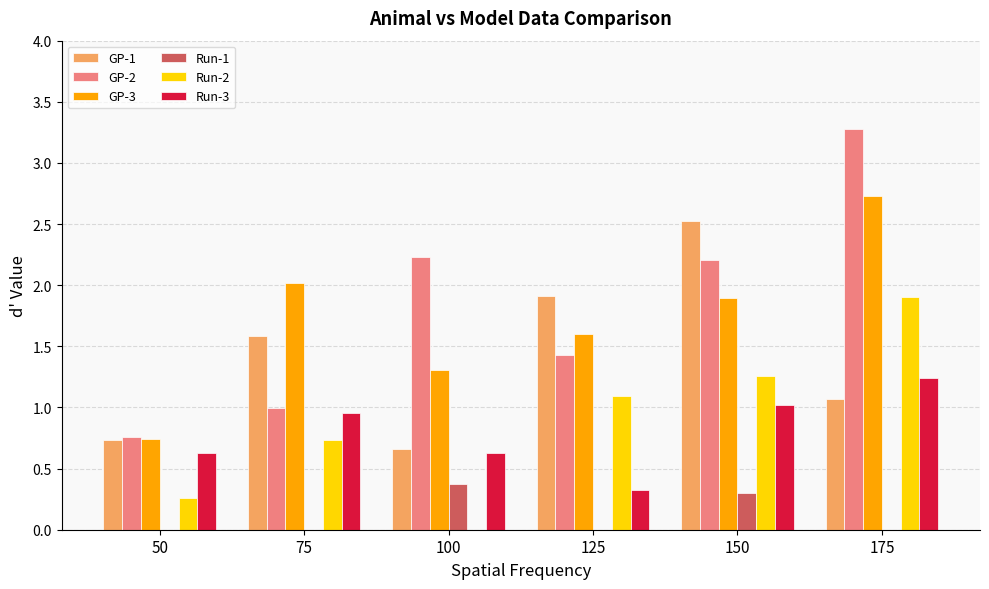

At which category does the chart reach its peak across all series?

175